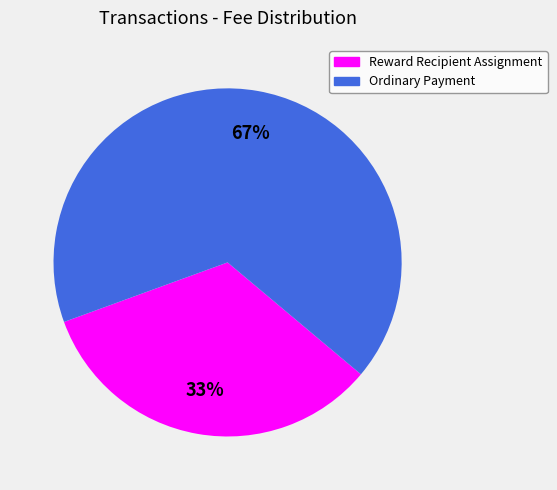

Which category has the biggest portion of the pie?

Ordinary Payment